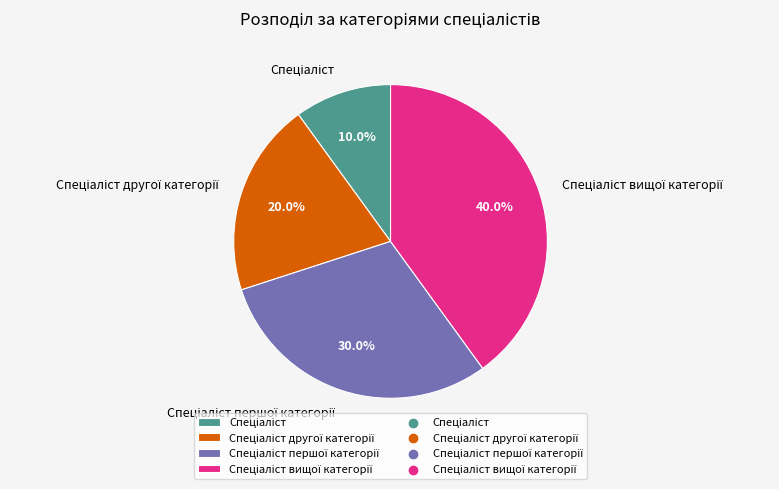

Does any single category account for the majority?

No